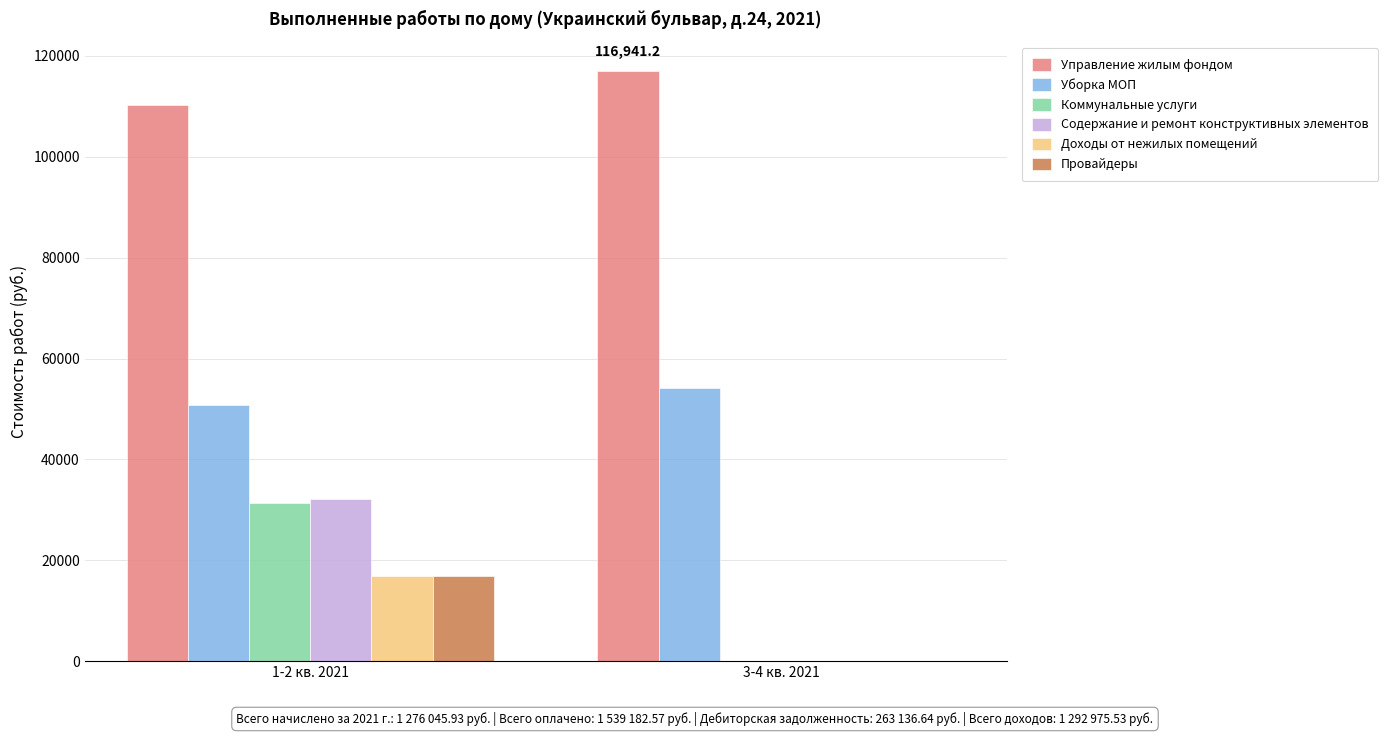

Which series has the largest total across all categories?

Управление жилым фондом